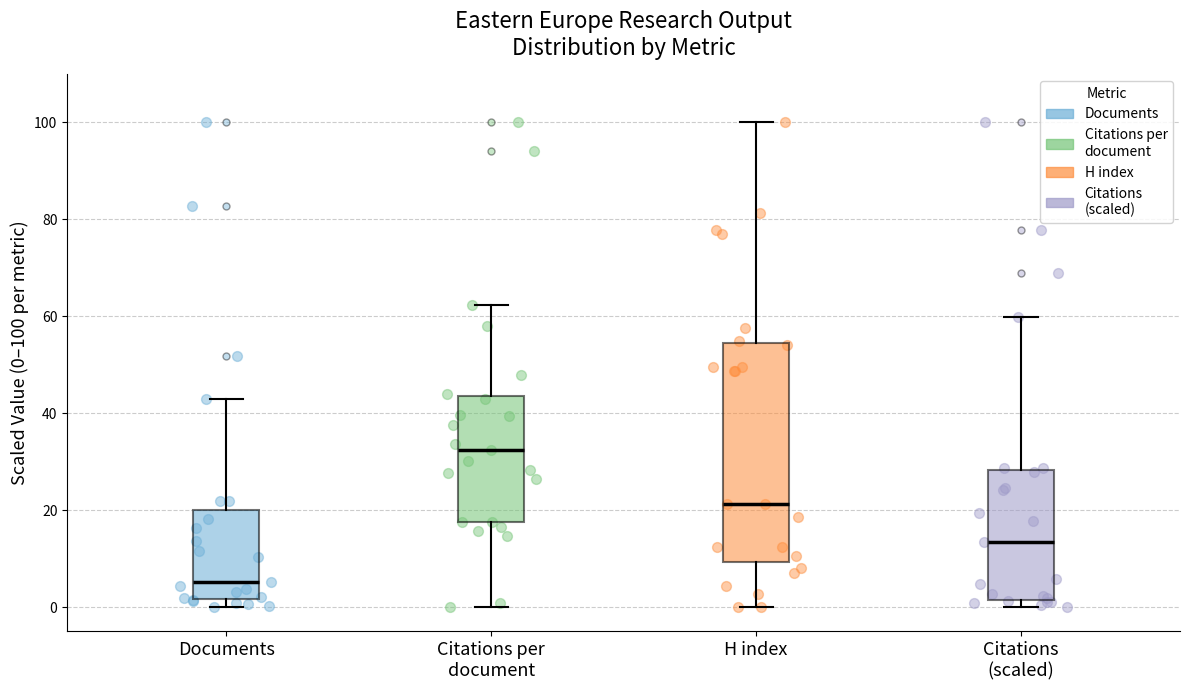

Reading left to right, read every box against the y-axis: the position of its median line, the range the box covers, and the ends of its whiskers. The values are not printed on the chart, so give them approximately, as read against the axis.

Documents: median 6, box 2 to 20, whiskers 0 to 44
Citations per document: median 32, box 18 to 44, whiskers 0 to 62
H index: median 22, box 10 to 54, whiskers 0 to 100
Citations (scaled): median 14, box 2 to 28, whiskers 0 to 60